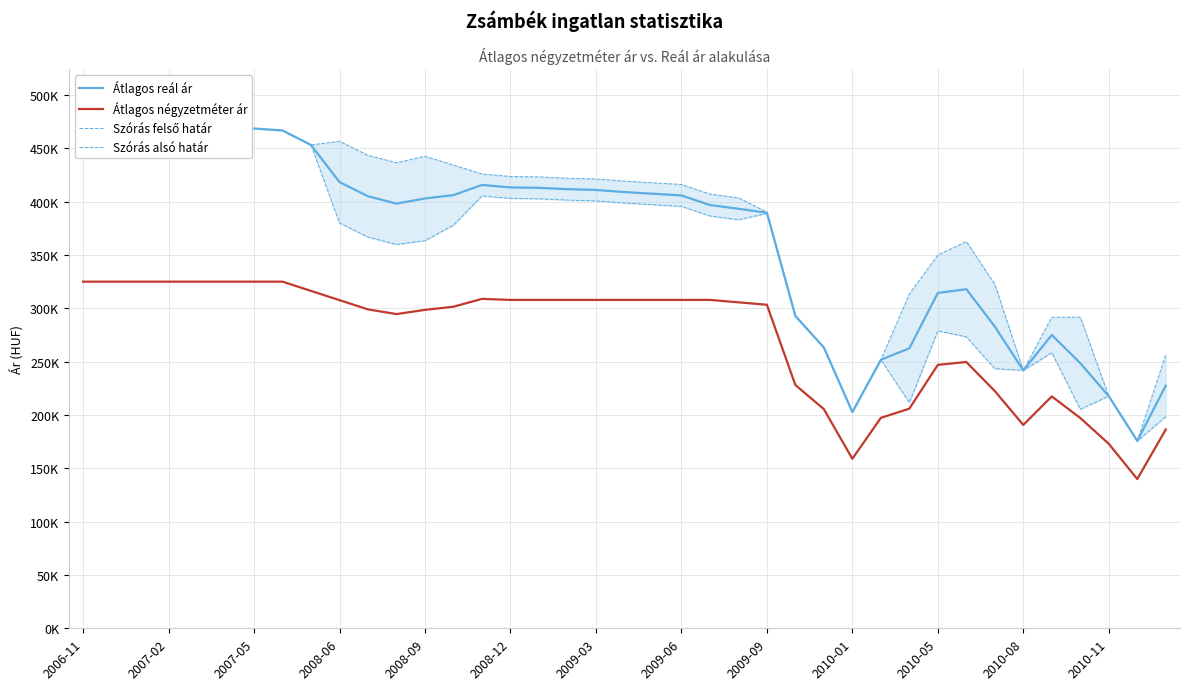

How many distinct data groups are displayed?

4